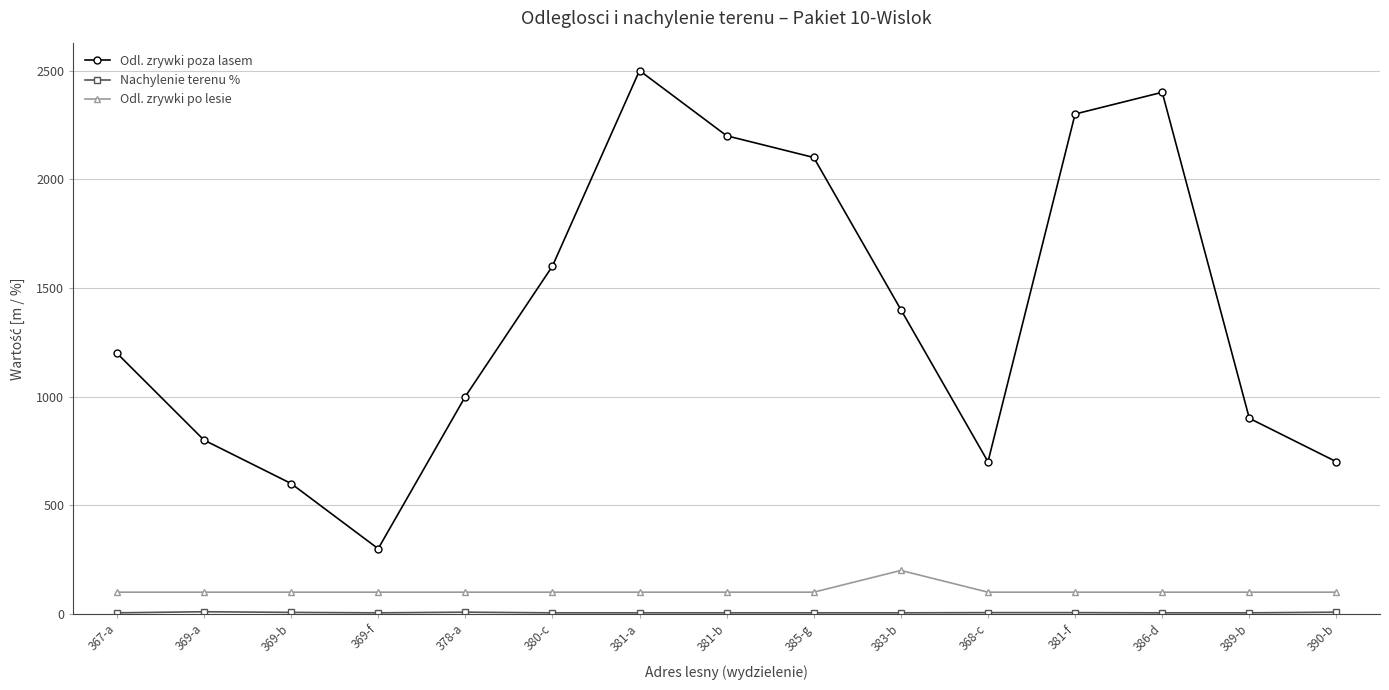

Which category has the highest value in the Odl. zrywki po lesie series?

383-b